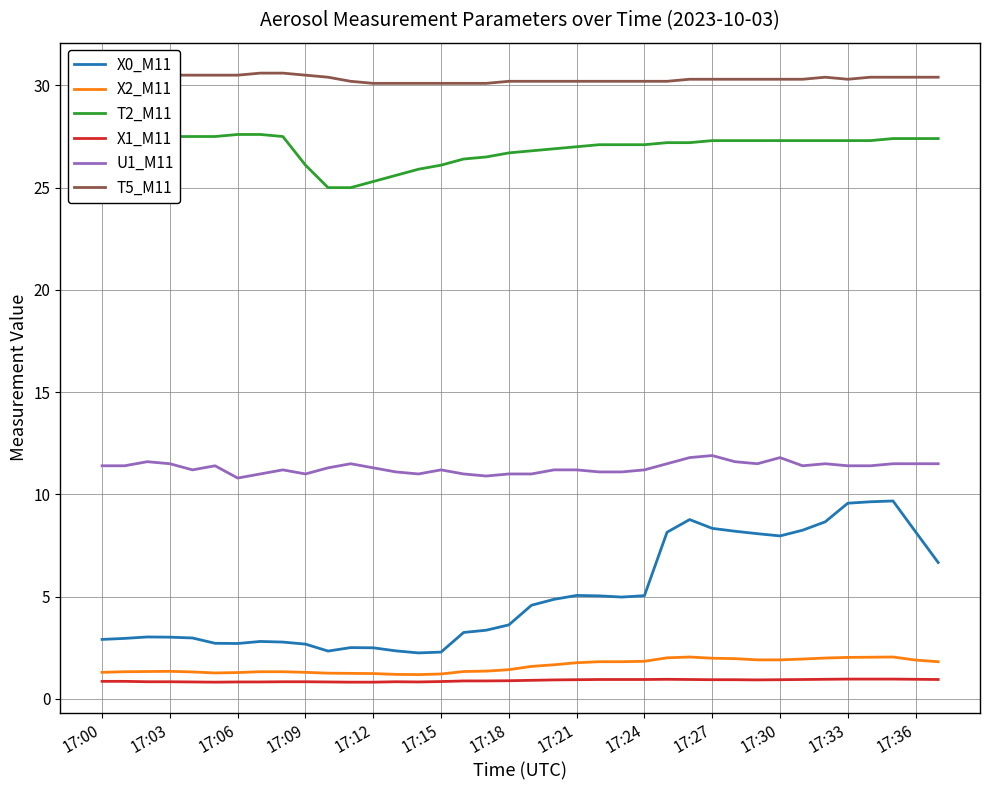

True or false: U1_M11 and T2_M11 cross at least once.

False